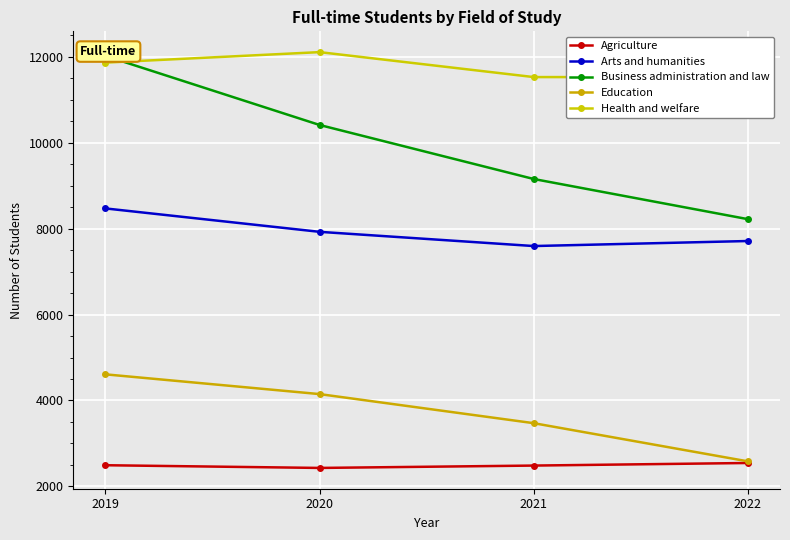

What is the difference between the highest and lowest values at 2021?

9045